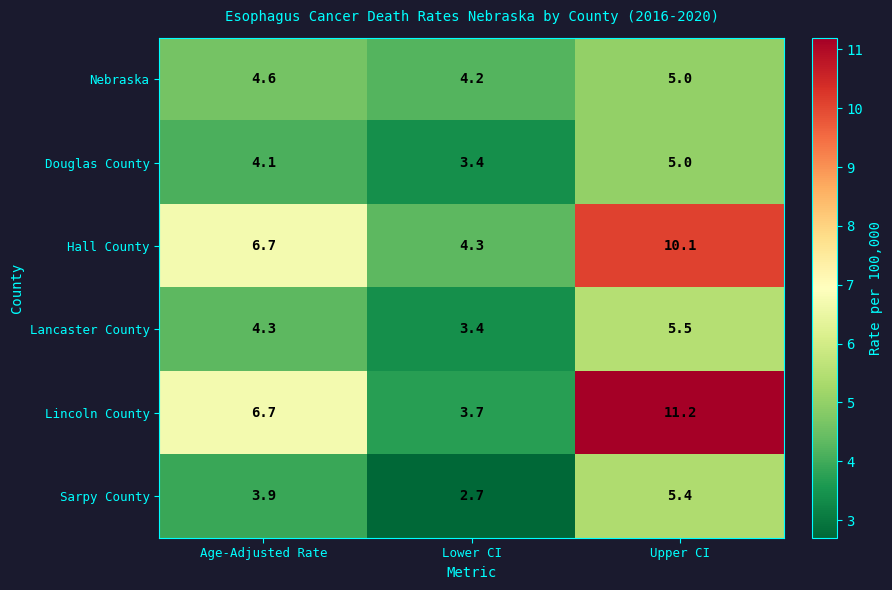

The value of Lincoln County at Upper CI is 16.1. True or false?

False